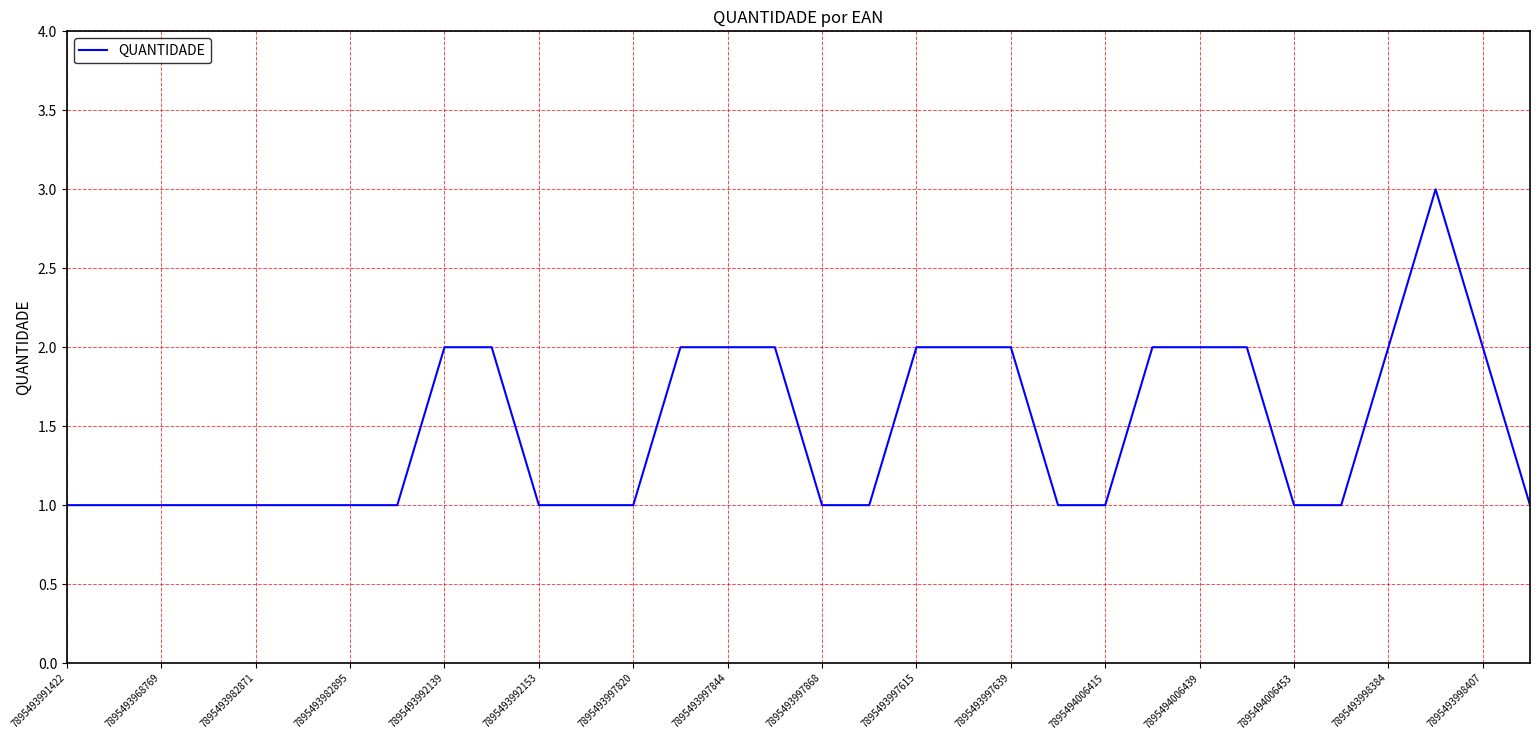

What is the maximum value shown in the chart?

3